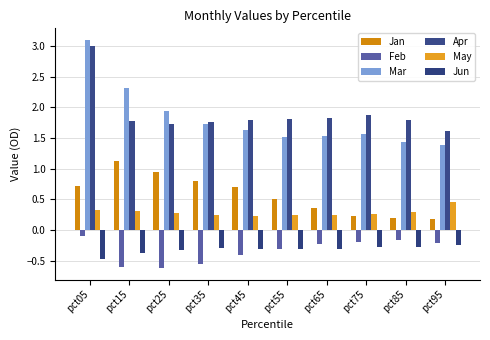

Reading right to left, what are all the values shown in this chart?

Jan: 0.2	0.2	0.2	0.4	0.5	0.7	0.8	0.9	1.1	0.7
Feb: -0.2	-0.2	-0.2	-0.2	-0.3	-0.4	-0.6	-0.6	-0.6	-0.1
Mar: 1.4	1.4	1.6	1.5	1.5	1.6	1.7	1.9	2.3	3.1
Apr: 1.6	1.8	1.9	1.8	1.8	1.8	1.8	1.7	1.8	3.0
May: 0.5	0.3	0.3	0.2	0.2	0.2	0.2	0.3	0.3	0.3
Jun: -0.3	-0.3	-0.3	-0.3	-0.3	-0.3	-0.3	-0.3	-0.4	-0.5